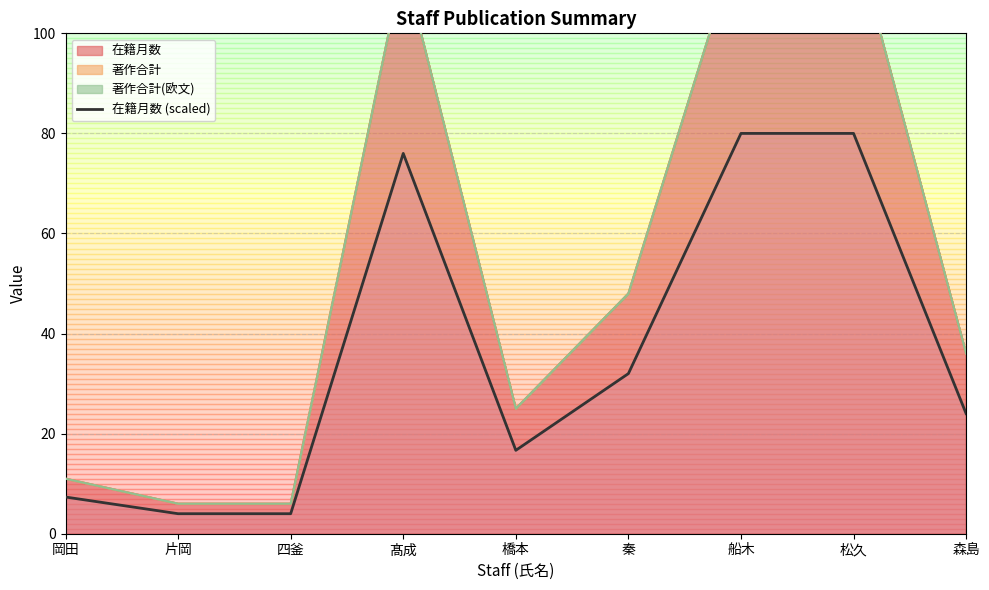

What is the sum of the values at 橋本 and 船木?

96.7